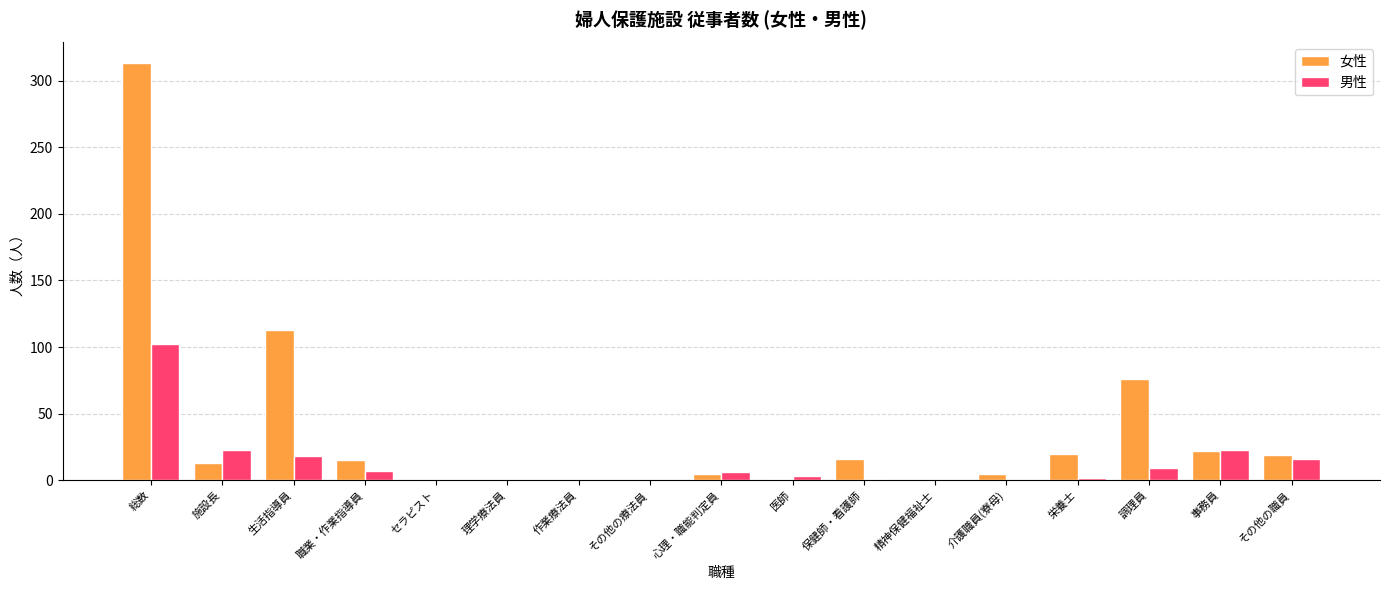

Is the value of 男性 at その他の療法員 greater than the value of 女性 at その他の職員?

No